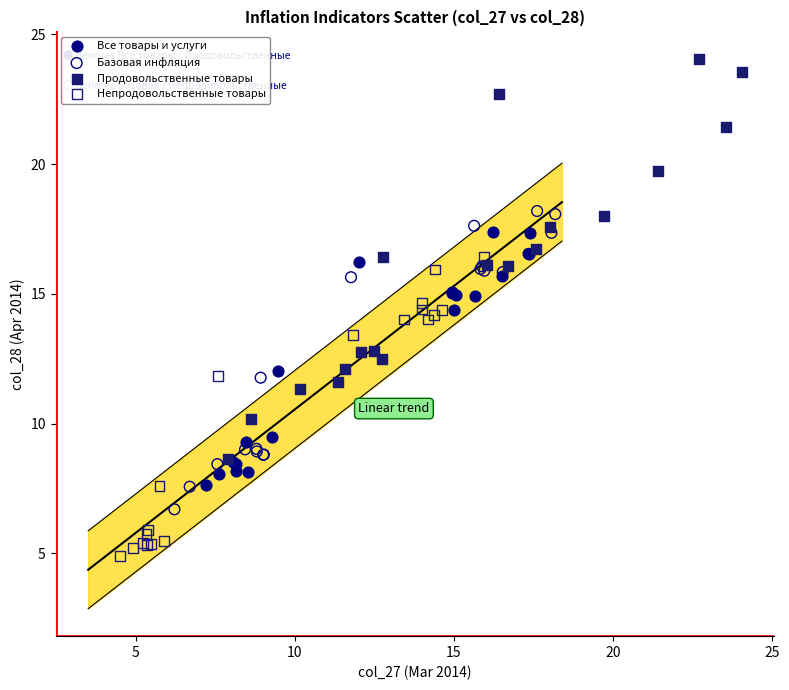

Which series has the widest spread of Y values?

Продовольственные товары